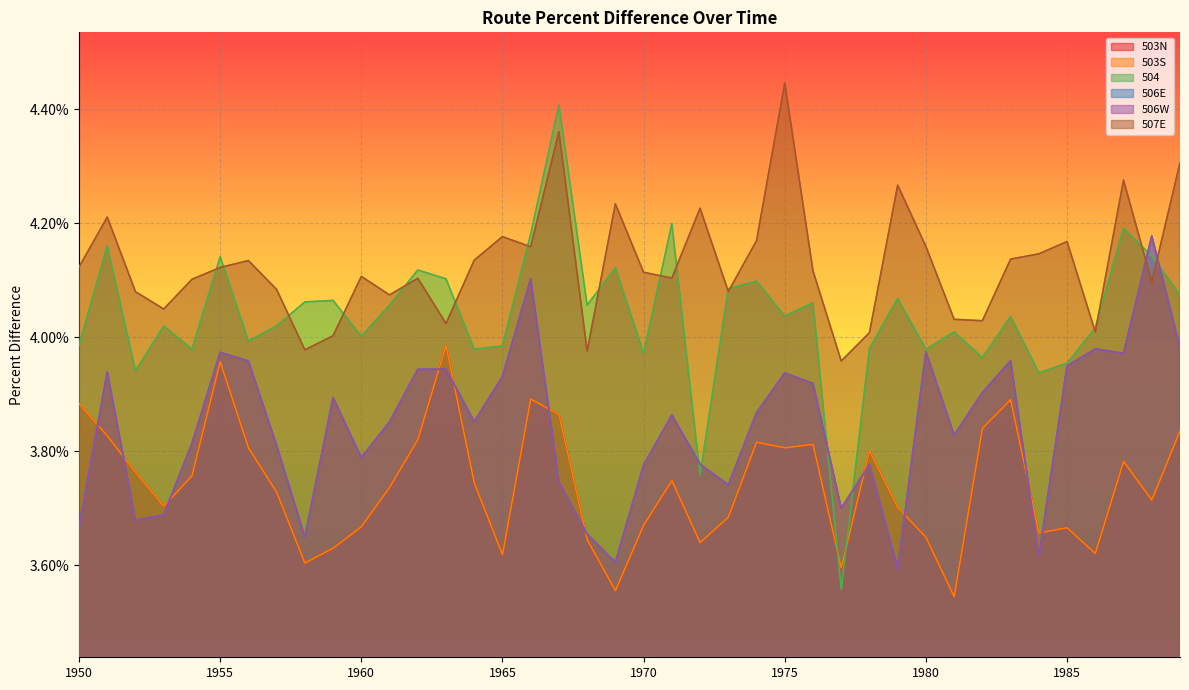

At how many categories does at least one series exceed 0?

40